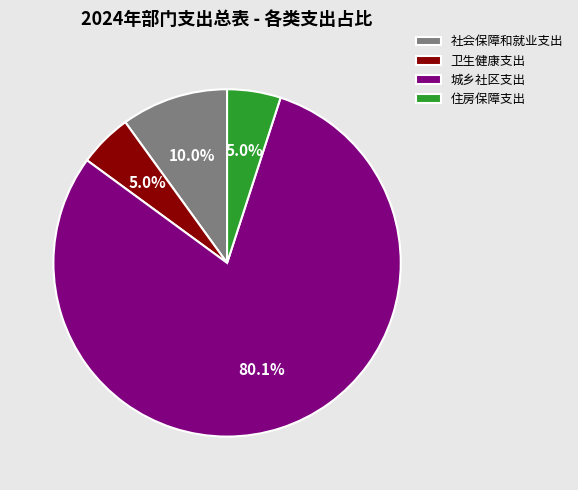

Which slice is the largest?

城乡社区支出